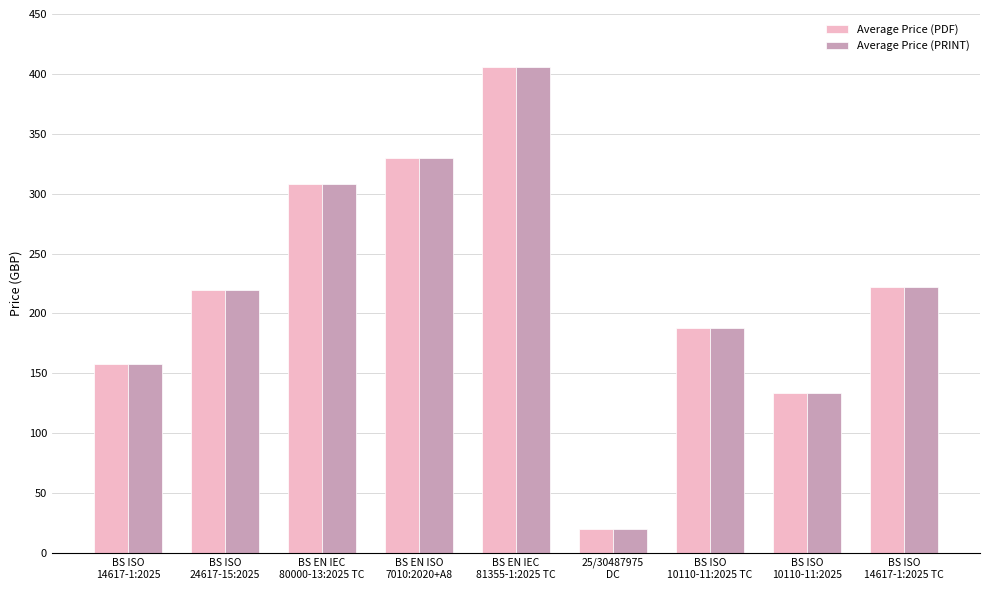

What is the difference between the second highest and second lowest values in the Average Price (PRINT) series?

196